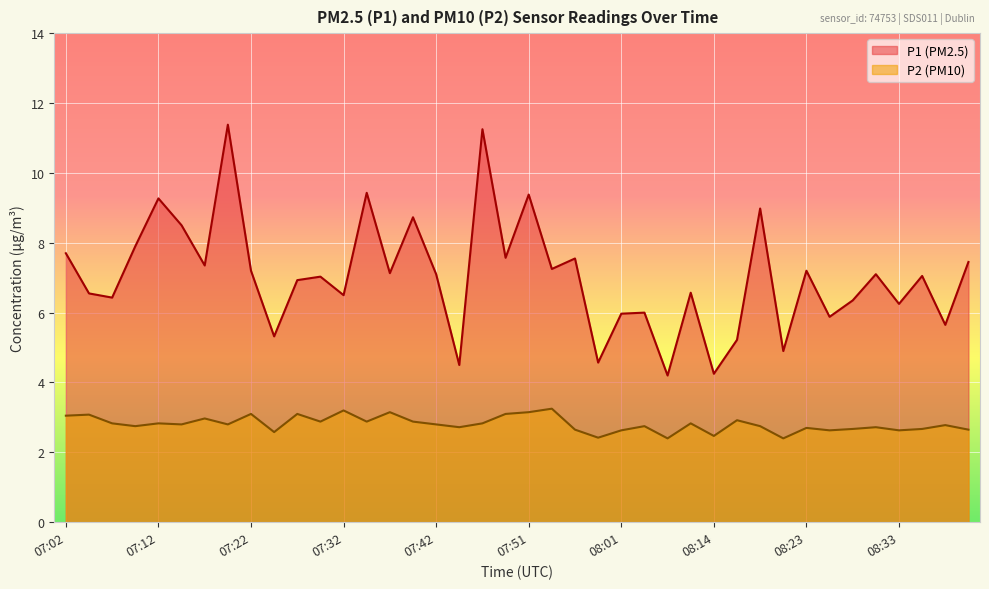

What is the total value across all series at 08:41?

10.1